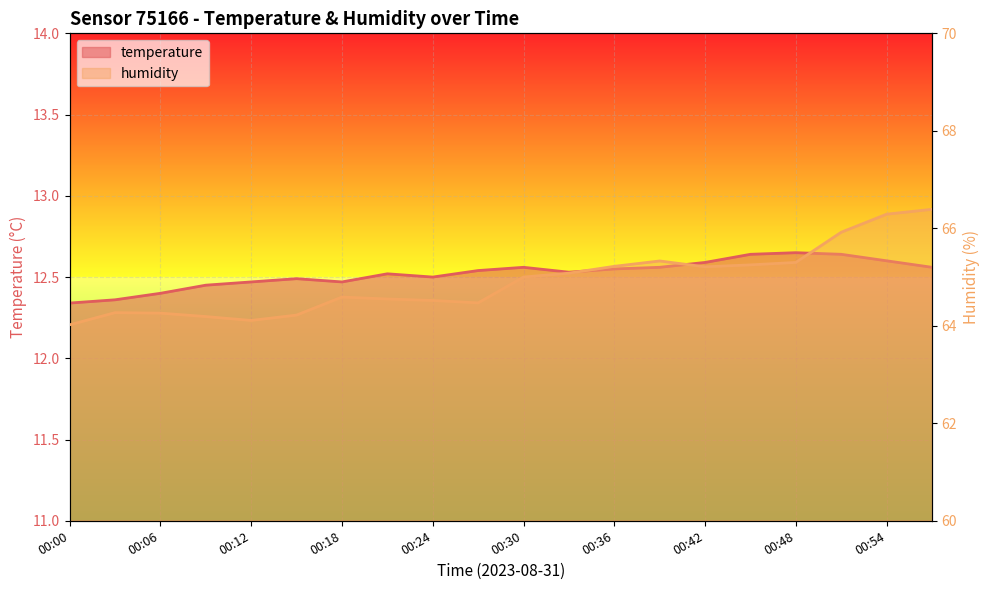

Reading left to right, extract all data points from this chart.

temperature: 00:00=12.3	00:03=12.4	00:06=12.4	00:09=12.4	00:12=12.5	00:15=12.5	00:18=12.5	00:21=12.5	00:24=12.5	00:27=12.5	00:30=12.6	00:33=12.5	00:36=12.6	00:39=12.6	00:42=12.6	00:45=12.6	00:48=12.7	00:51=12.6	00:54=12.6	00:57=12.6
humidity: 00:00=64.0	00:03=64.3	00:06=64.3	00:09=64.2	00:12=64.1	00:15=64.2	00:18=64.6	00:21=64.5	00:24=64.5	00:27=64.5	00:30=65.0	00:33=65.1	00:36=65.2	00:39=65.3	00:42=65.2	00:45=65.2	00:48=65.3	00:51=65.9	00:54=66.3	00:57=66.4